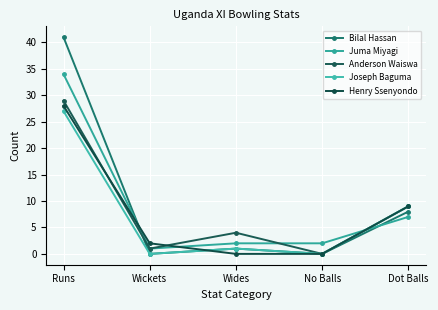

What is the average value of the Bilal Hassan series?

10